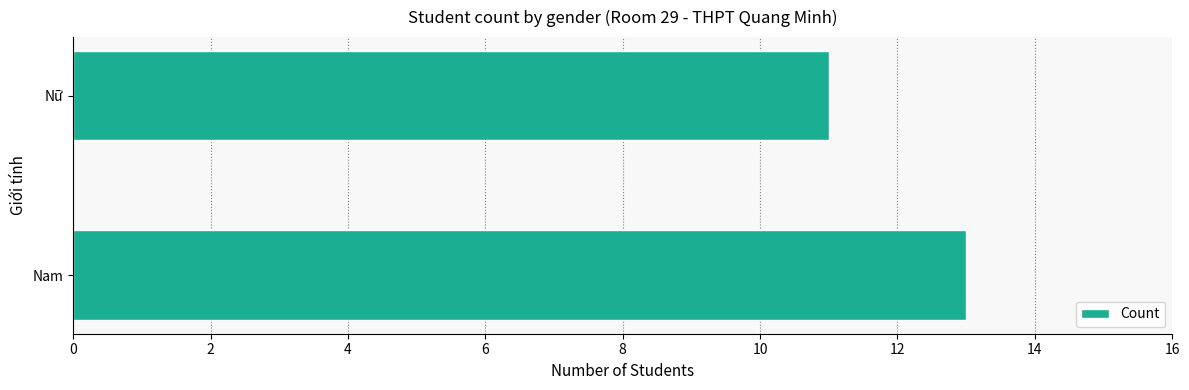

What is the difference between the maximum and minimum values?

2